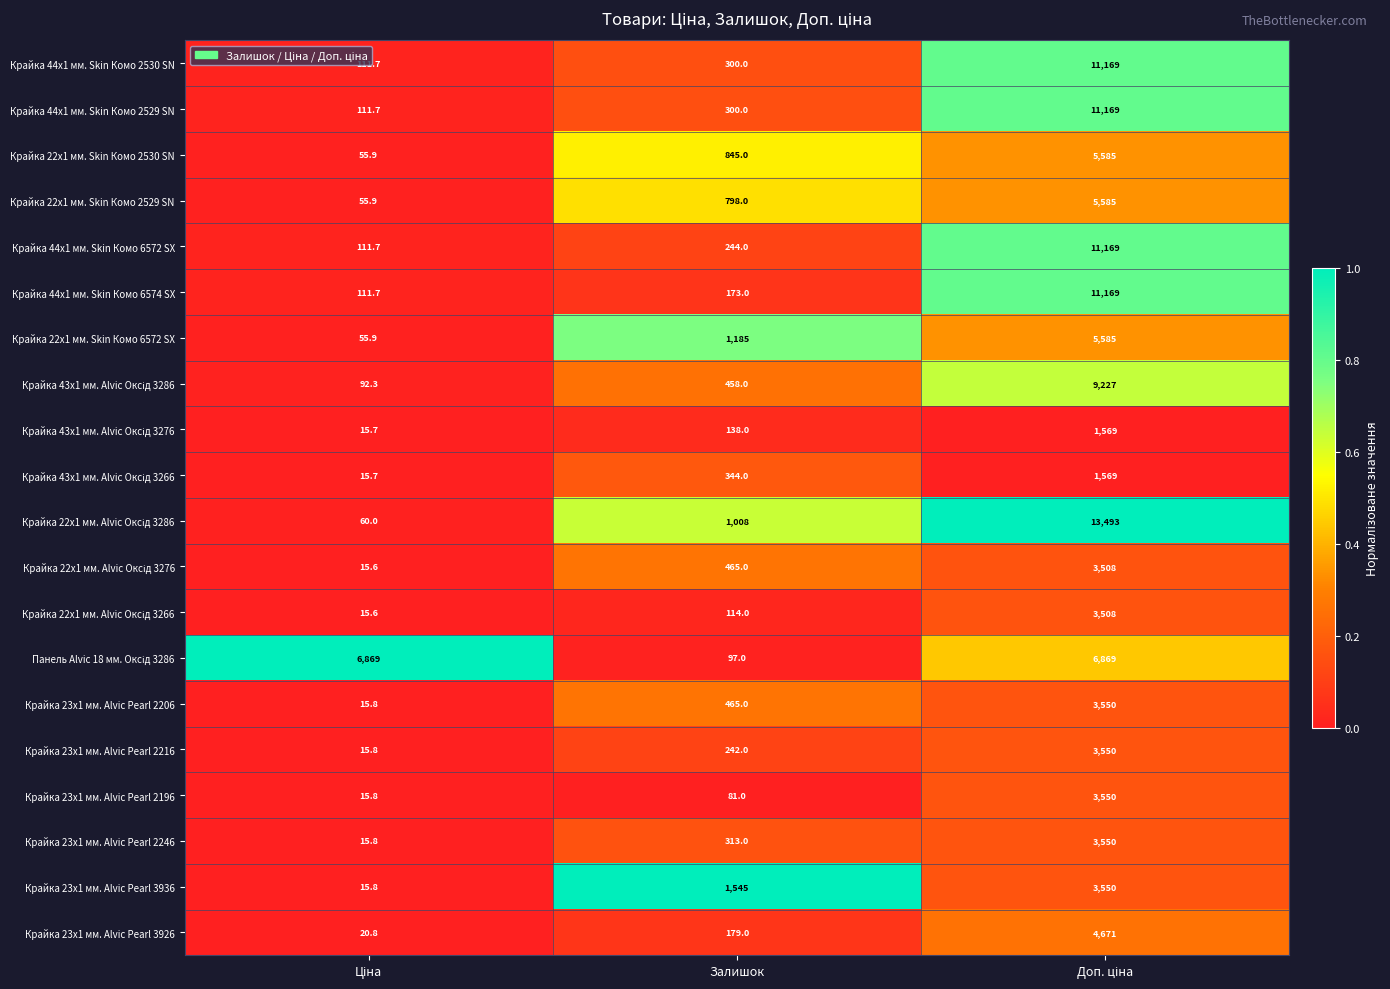

What is the sum of all Крайка 44x1 мм. Skin Комо 6574 SX values?

11453.7